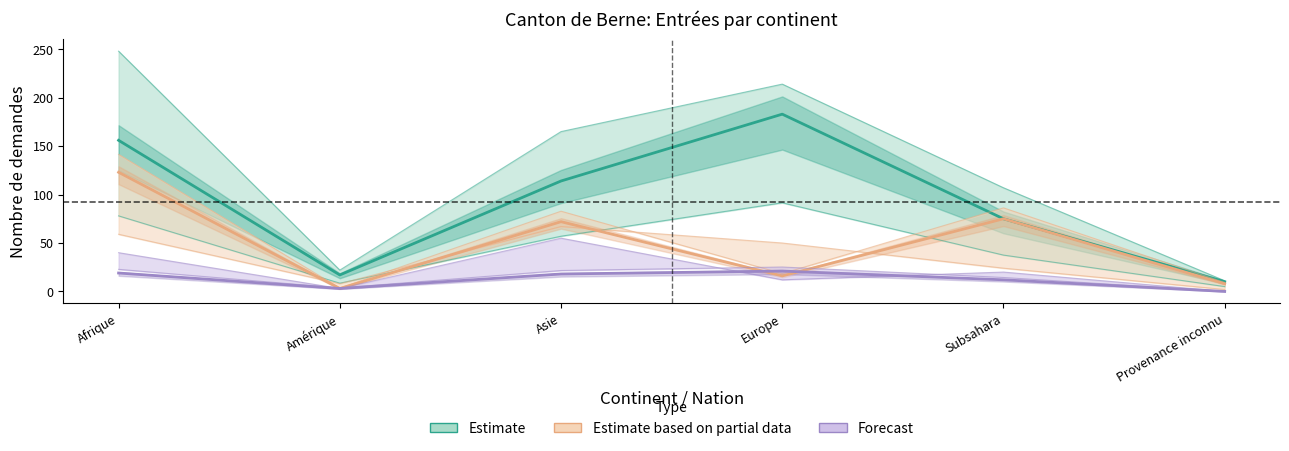

Does the chart have visible grid lines?

No